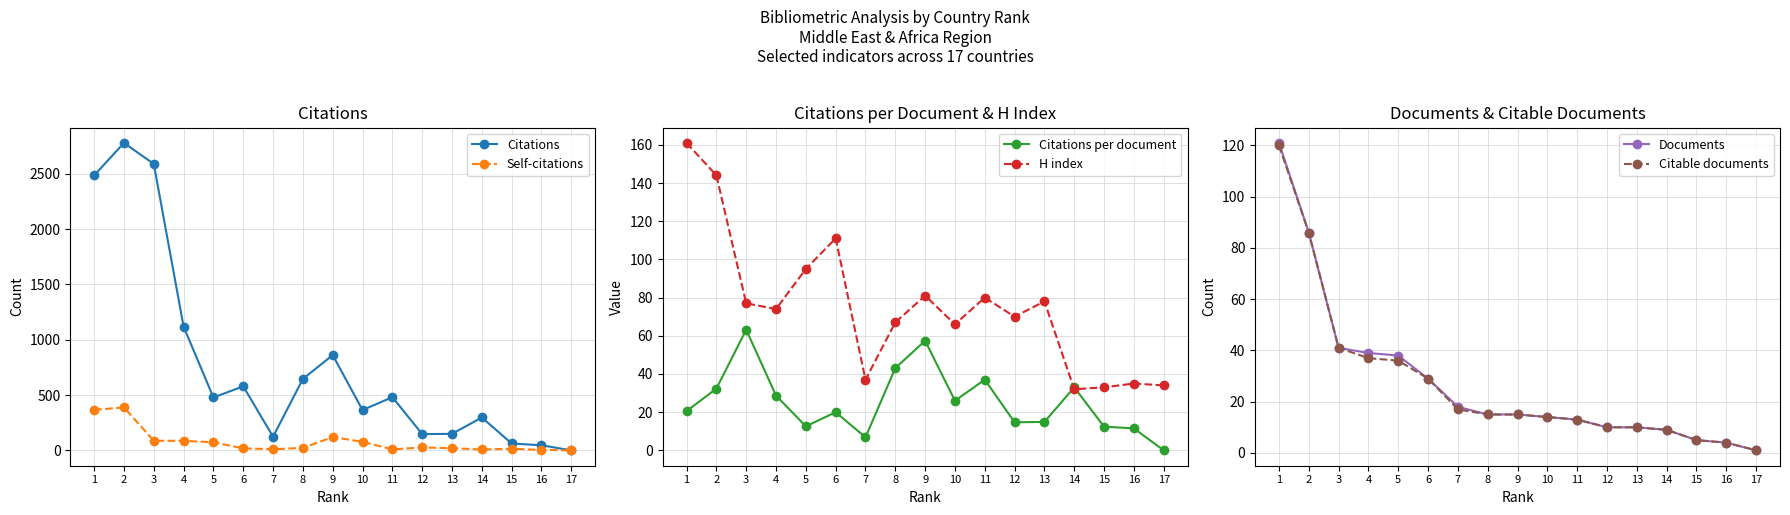

How many data points in H index are less than 74?

8